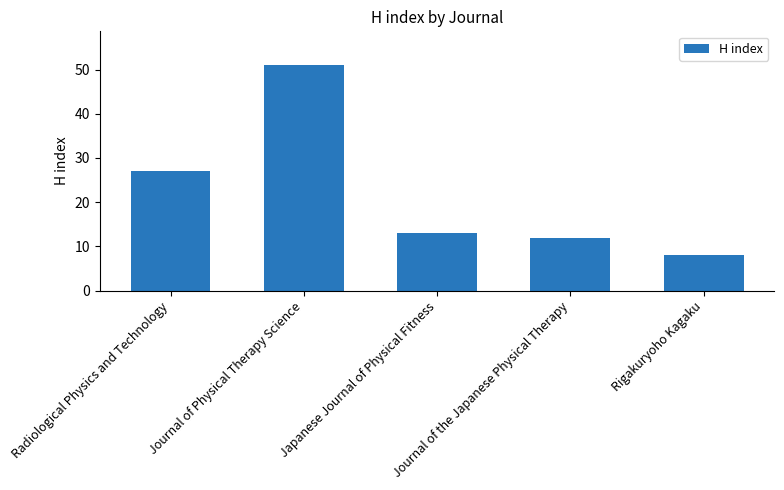

What is the sum of all values?

111